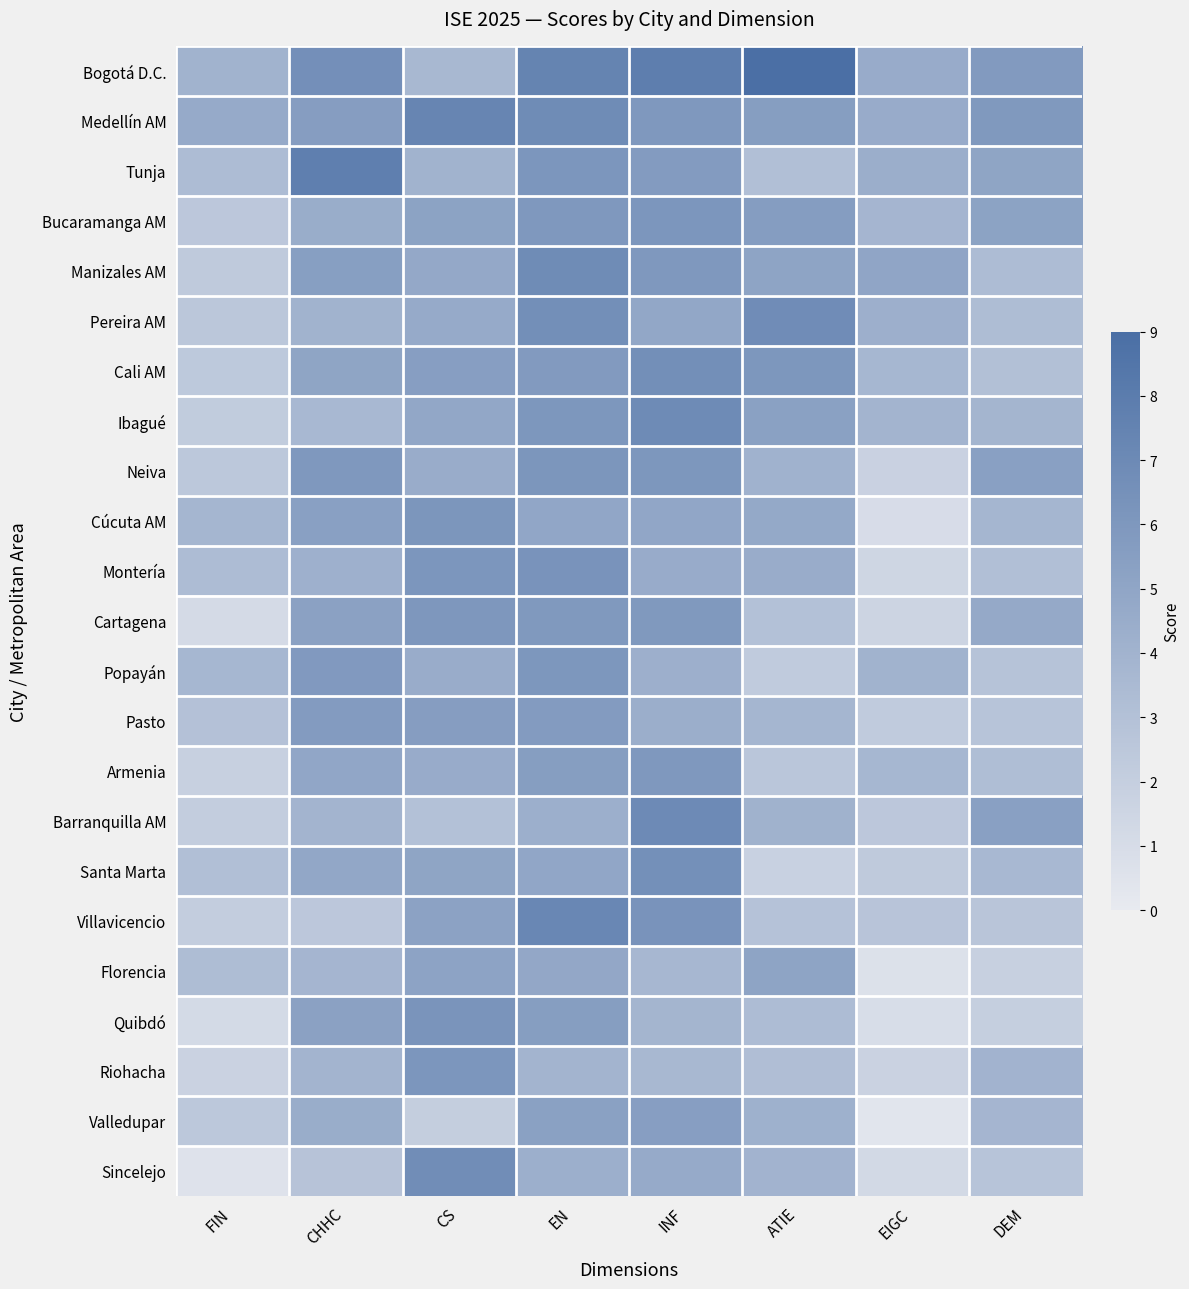

Reading left to right, transcribe all the data shown in this chart.

Bogotá D.C.: FIN=4.0	CHHC=6.6	CS=3.6	EN=7.4	INF=7.8	ATIE=8.9	EIGC=4.6	DEM=5.8
Medellín AM: FIN=4.7	CHHC=5.6	CS=7.3	EN=6.8	INF=5.9	ATIE=5.5	EIGC=4.5	DEM=5.9
Tunja: FIN=3.3	CHHC=7.8	CS=4.0	EN=6.1	INF=5.8	ATIE=3.1	EIGC=4.4	DEM=5.1
Bucaramanga AM: FIN=2.5	CHHC=4.5	CS=5.2	EN=6.0	INF=6.1	ATIE=5.6	EIGC=3.8	DEM=5.2
Manizales AM: FIN=2.3	CHHC=5.5	CS=4.8	EN=6.8	INF=5.9	ATIE=5.1	EIGC=5.0	DEM=3.3
Pereira AM: FIN=2.6	CHHC=4.0	CS=4.6	EN=6.6	INF=4.9	ATIE=6.8	EIGC=4.3	DEM=3.3
Cali AM: FIN=2.4	CHHC=5.0	CS=5.5	EN=5.8	INF=6.6	ATIE=6.1	EIGC=3.7	DEM=3.1
Ibagué: FIN=2.2	CHHC=3.6	CS=4.9	EN=6.1	INF=6.9	ATIE=5.3	EIGC=3.9	DEM=3.8
Neiva: FIN=2.5	CHHC=6.0	CS=4.5	EN=6.1	INF=6.1	ATIE=4.0	EIGC=1.8	DEM=5.3
Cúcuta AM: FIN=3.8	CHHC=5.4	CS=6.1	EN=4.9	INF=4.9	ATIE=4.7	EIGC=1.0	DEM=3.8
Montería: FIN=3.4	CHHC=4.2	CS=6.1	EN=6.3	INF=4.6	ATIE=4.5	EIGC=1.5	DEM=3.1
Cartagena: FIN=1.2	CHHC=5.3	CS=6.0	EN=5.9	INF=5.9	ATIE=3.0	EIGC=1.6	DEM=4.7
Popayán: FIN=3.7	CHHC=5.9	CS=4.5	EN=6.1	INF=4.3	ATIE=2.3	EIGC=4.0	DEM=2.8
Pasto: FIN=2.9	CHHC=5.7	CS=5.6	EN=5.7	INF=4.4	ATIE=3.8	EIGC=2.3	DEM=2.8
Armenia: FIN=1.9	CHHC=4.9	CS=4.6	EN=5.5	INF=5.9	ATIE=2.6	EIGC=3.7	DEM=3.2
Barranquilla AM: FIN=2.1	CHHC=3.9	CS=3.0	EN=4.3	INF=6.9	ATIE=4.1	EIGC=2.5	DEM=5.4
Santa Marta: FIN=3.1	CHHC=4.9	CS=5.0	EN=4.9	INF=6.5	ATIE=1.8	EIGC=2.3	DEM=3.6
Villavicencio: FIN=2.1	CHHC=2.5	CS=5.2	EN=7.2	INF=6.3	ATIE=2.9	EIGC=2.7	DEM=2.7
Florencia: FIN=3.2	CHHC=3.8	CS=5.1	EN=4.8	INF=3.7	ATIE=5.1	EIGC=0.7	DEM=1.9
Quibdó: FIN=1.2	CHHC=5.3	CS=6.2	EN=5.5	INF=3.9	ATIE=3.3	EIGC=0.9	DEM=2.0
Riohacha: FIN=1.7	CHHC=3.9	CS=6.1	EN=3.9	INF=3.6	ATIE=3.2	EIGC=1.7	DEM=3.9
Valledupar: FIN=2.5	CHHC=4.4	CS=2.1	EN=5.3	INF=5.5	ATIE=4.2	EIGC=0.4	DEM=3.8
Sincelejo: FIN=0.6	CHHC=2.8	CS=6.8	EN=4.3	INF=4.6	ATIE=3.9	EIGC=1.2	DEM=2.7